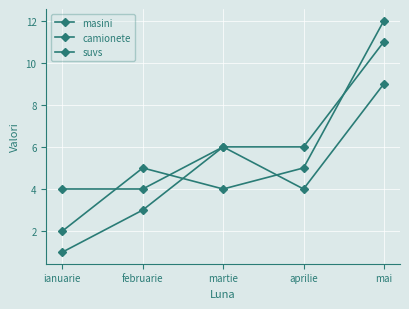

How many data points in camionete are less than 5?

2